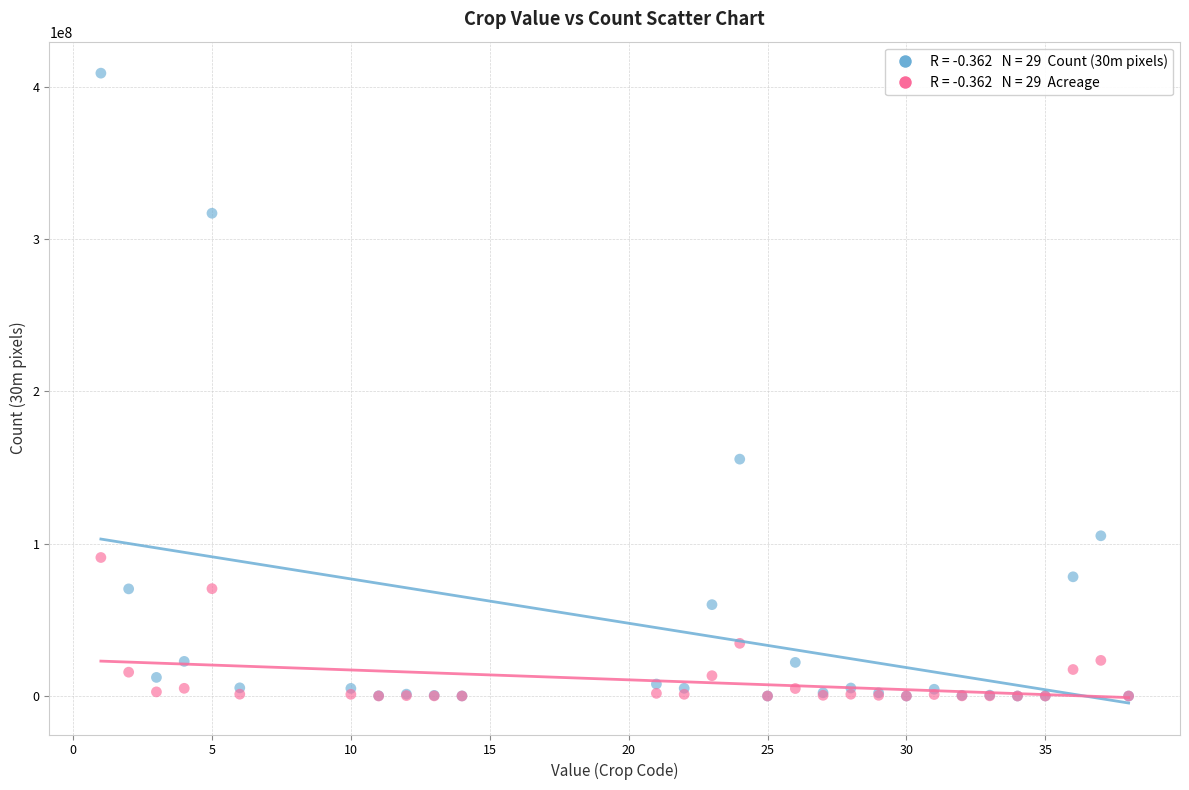

Across all series, what Y value is closest to 204474167?

155521531.0